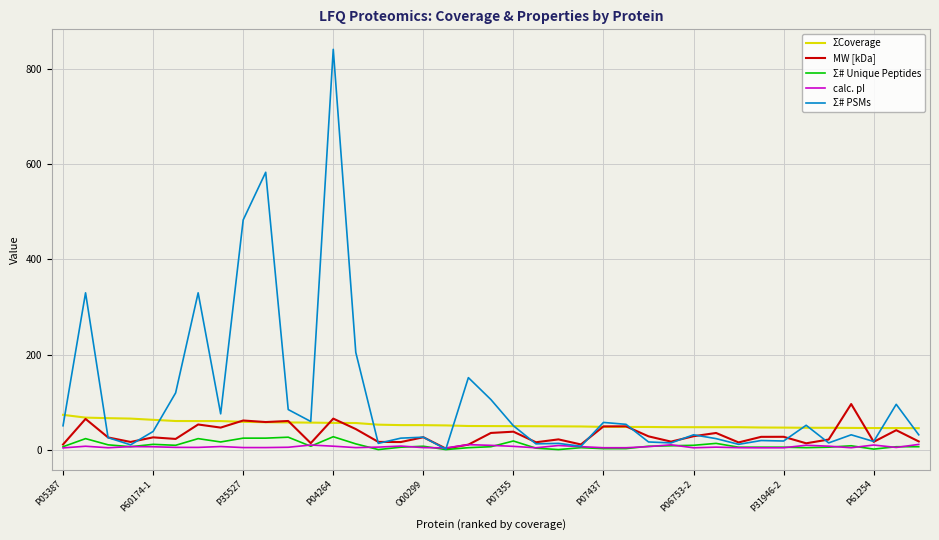

Does the chart have visible grid lines?

Yes